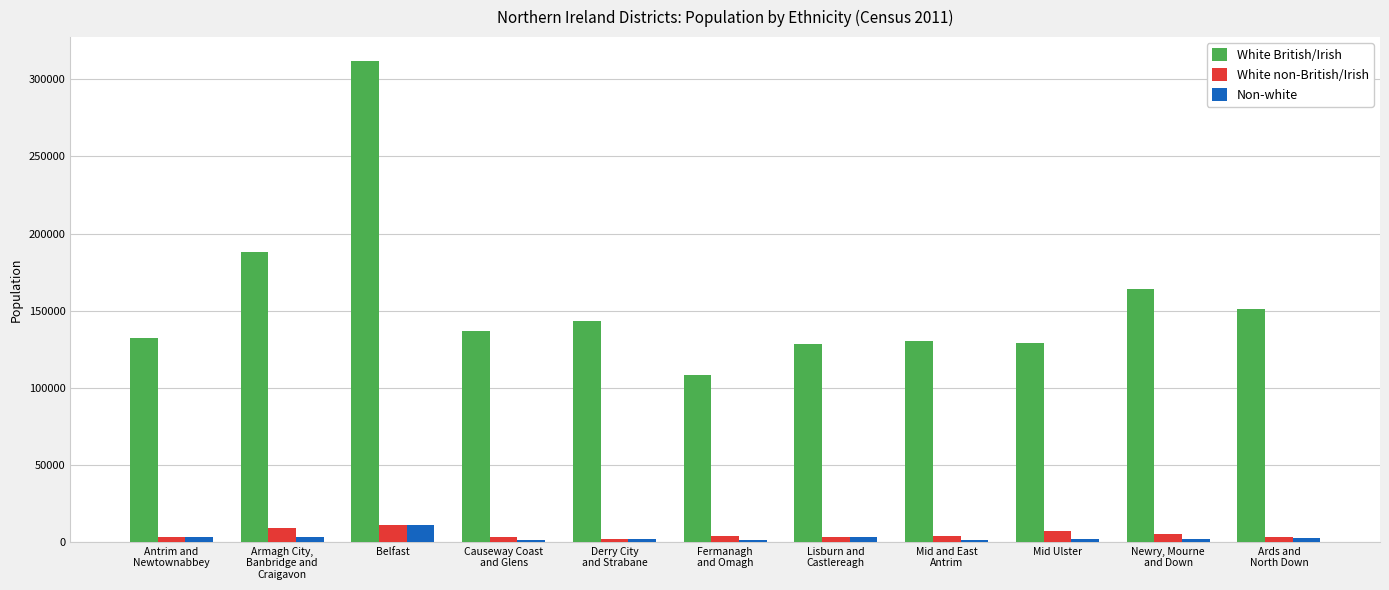

What is the maximum value shown in the chart?

311828